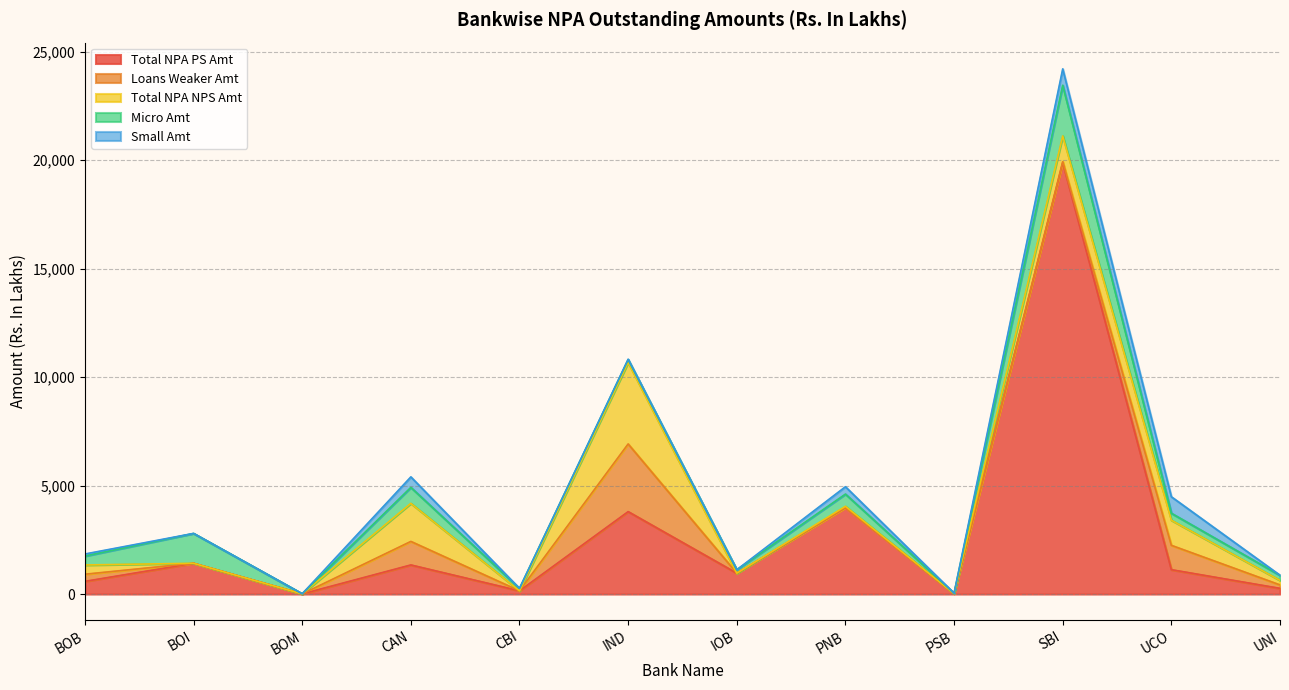

What is the average value of the Loans Weaker Amt series?

488.1